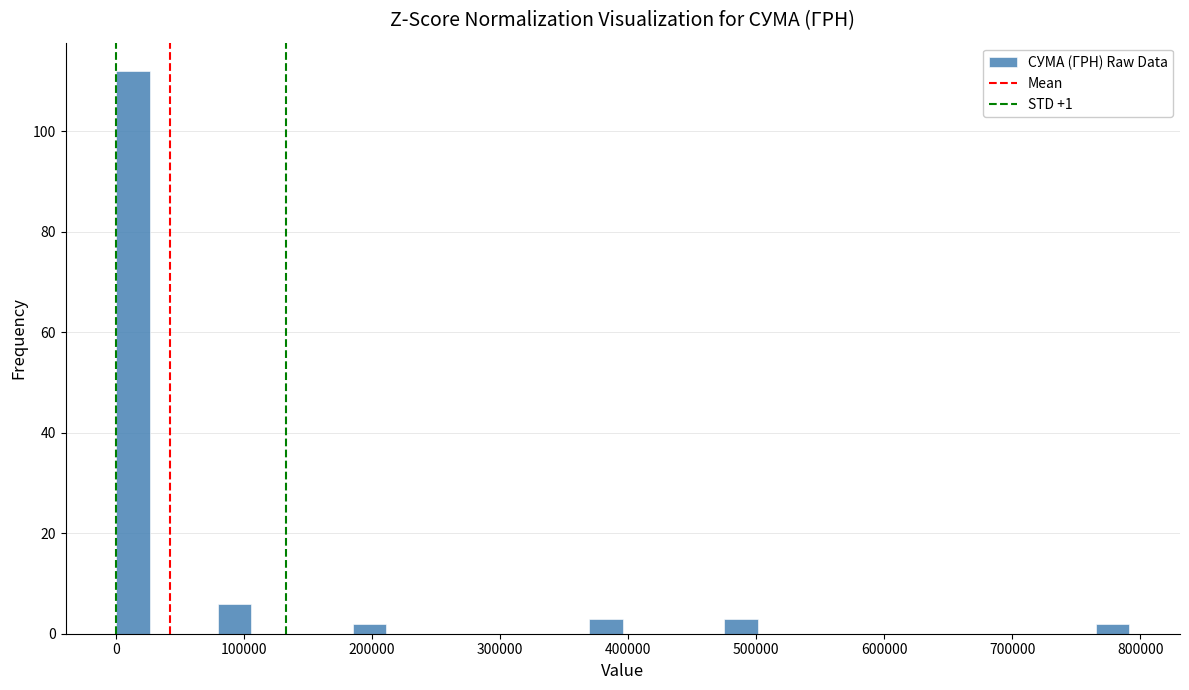

Around what value on the x-axis is the tallest bar? Give the approximate position of its centre, as read against the axis.

10000